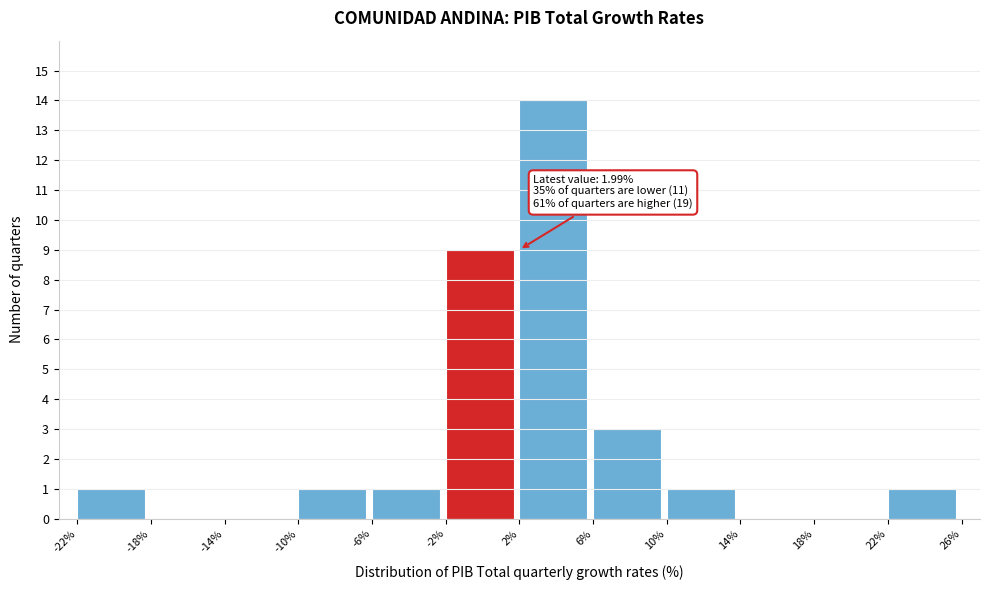

Over which range of the x-axis is the bar tallest?

2% to 6%